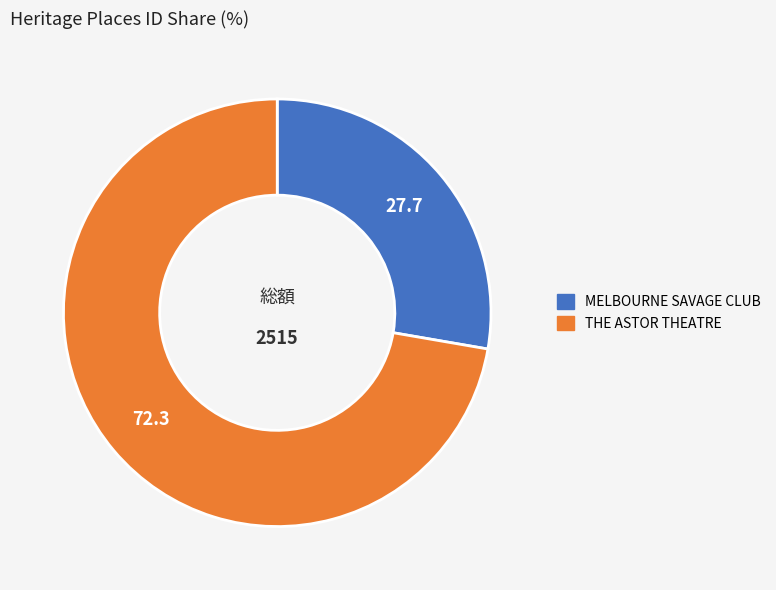

Is the sum of THE ASTOR THEATRE and MELBOURNE SAVAGE CLUB greater than half?

Yes